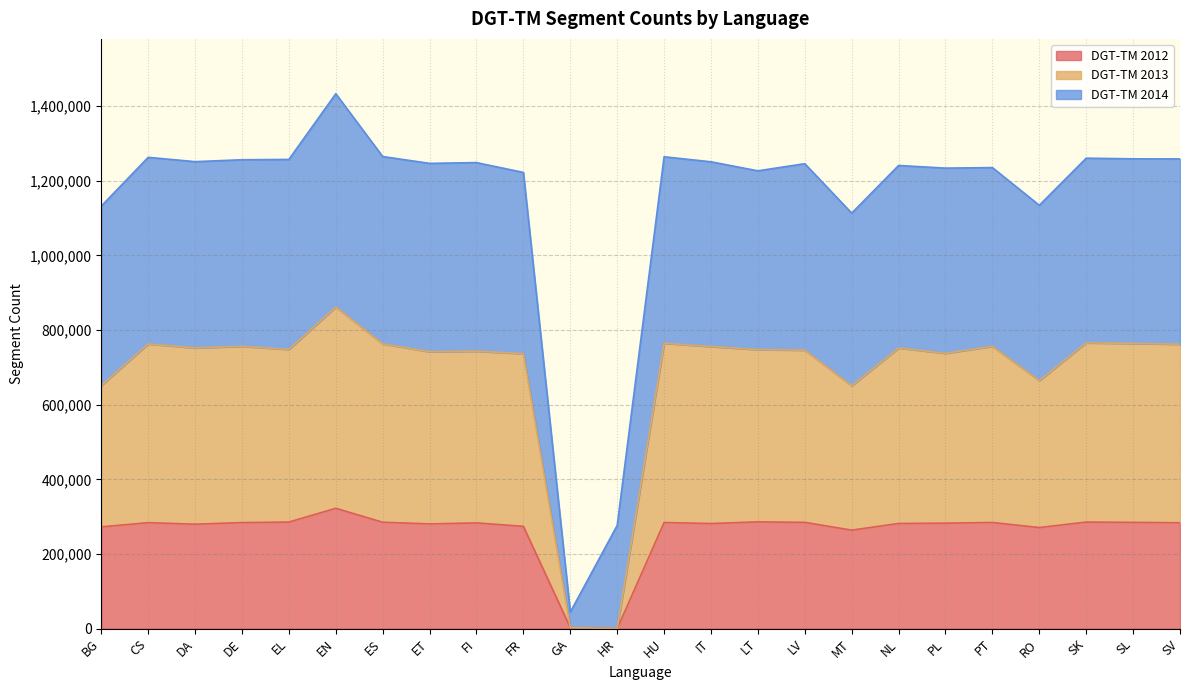

How many positive values does the DGT-TM 2012 series have?

23